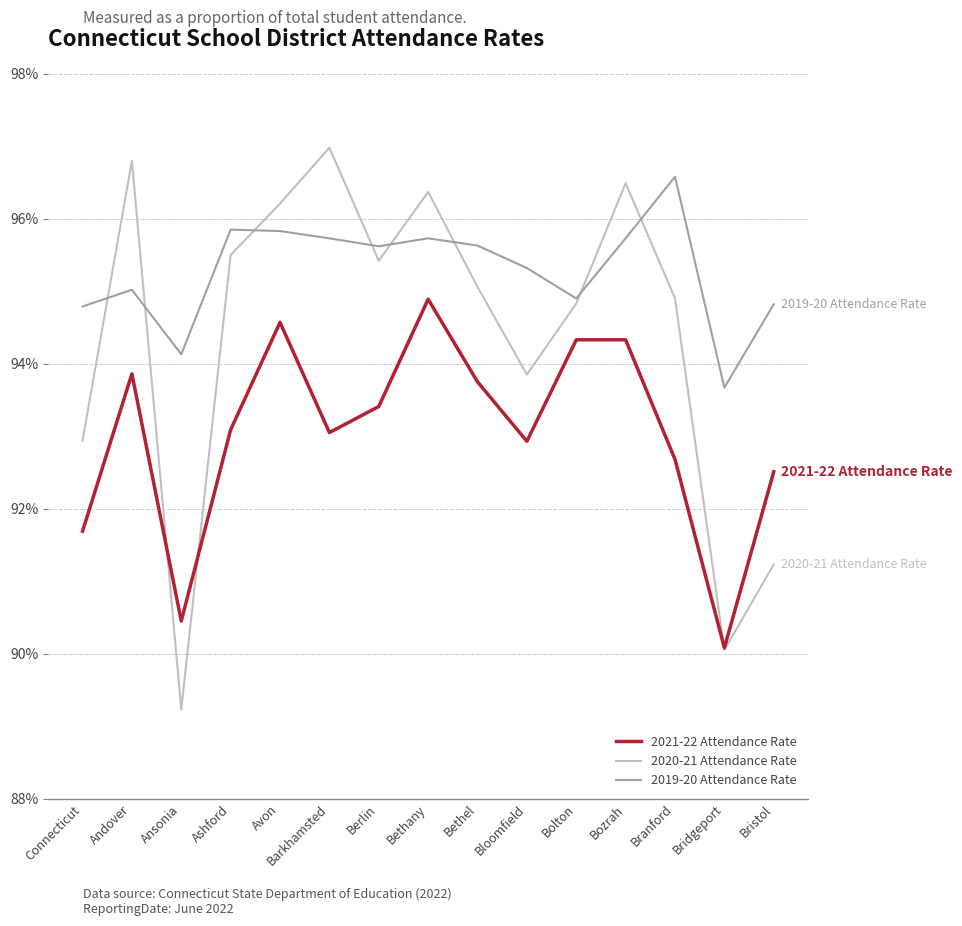

True or false: 2019-20 Attendance Rate has a value of 0.9 at Connecticut.

True